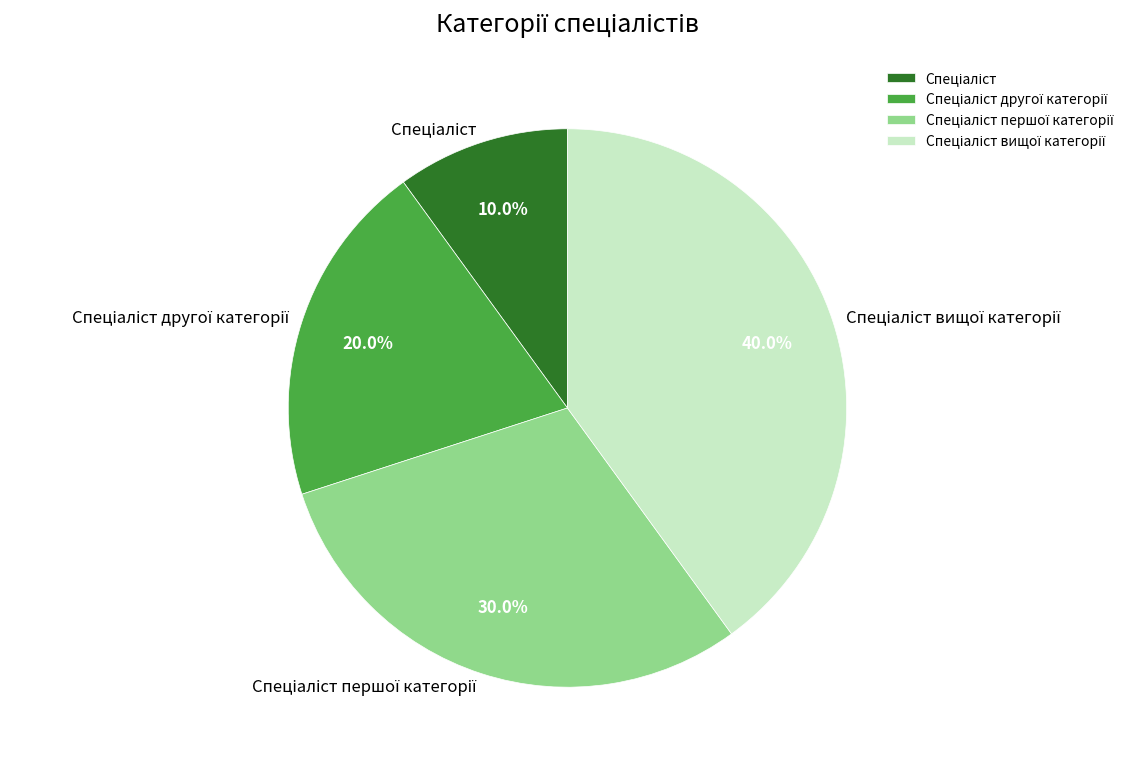

Is there a majority slice in this chart?

No